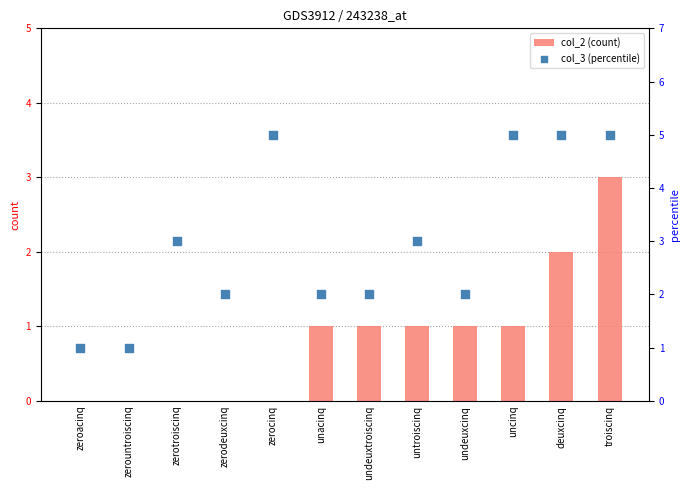

At which category is the sum across all series the highest?

troiscinq